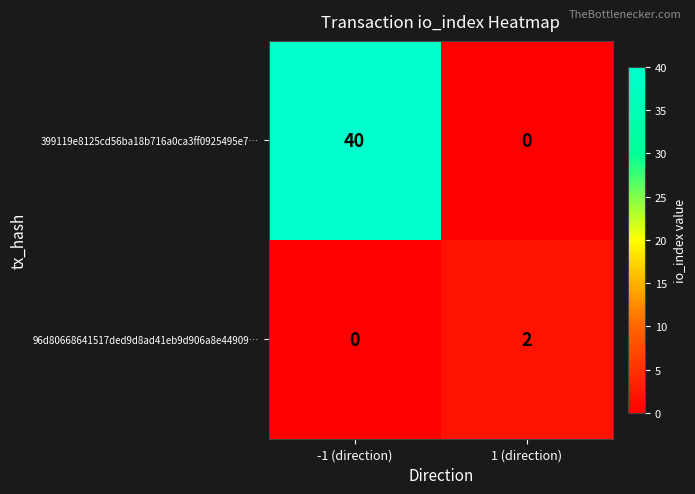

At how many categories does at least one series exceed 11?

1